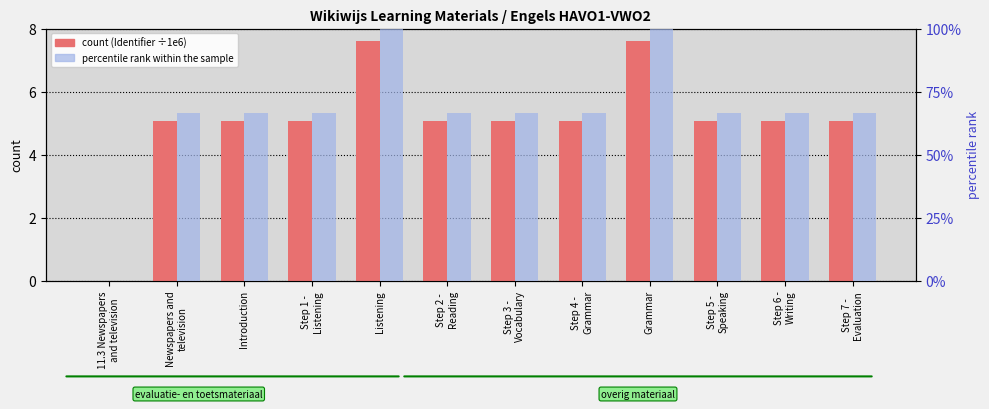

At which label is percentile rank within the sample closest to 50?

Newspapers and
television